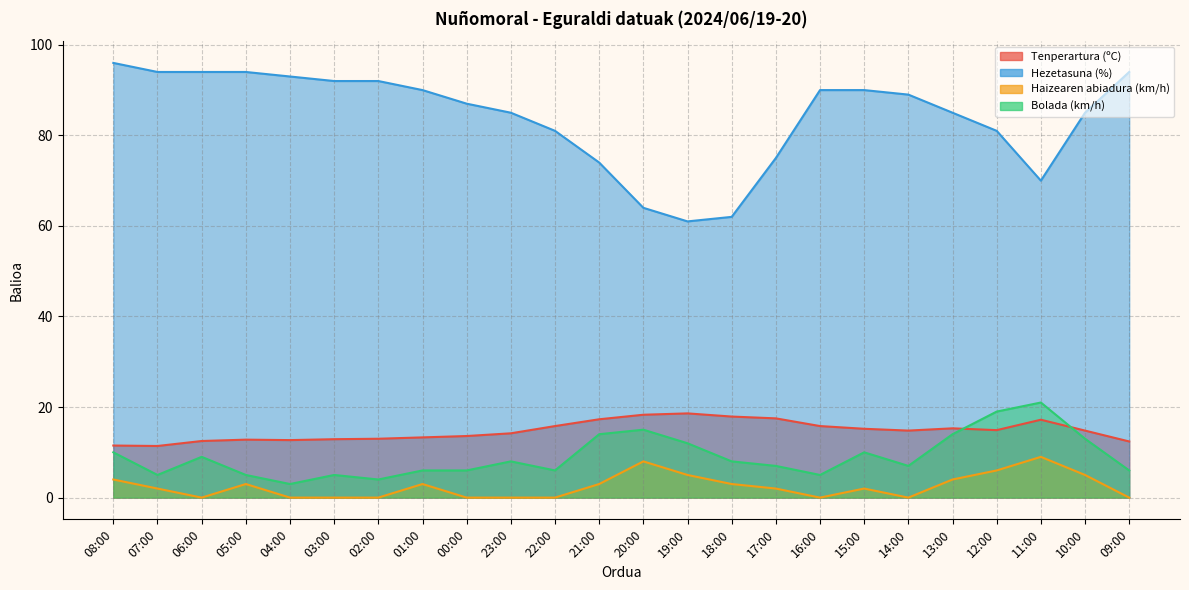

At 09:00, list the series in order from largest to smallest.

Hezetasuna (%), Tenperartura (ºC), Bolada (km/h), Haizearen abiadura (km/h)